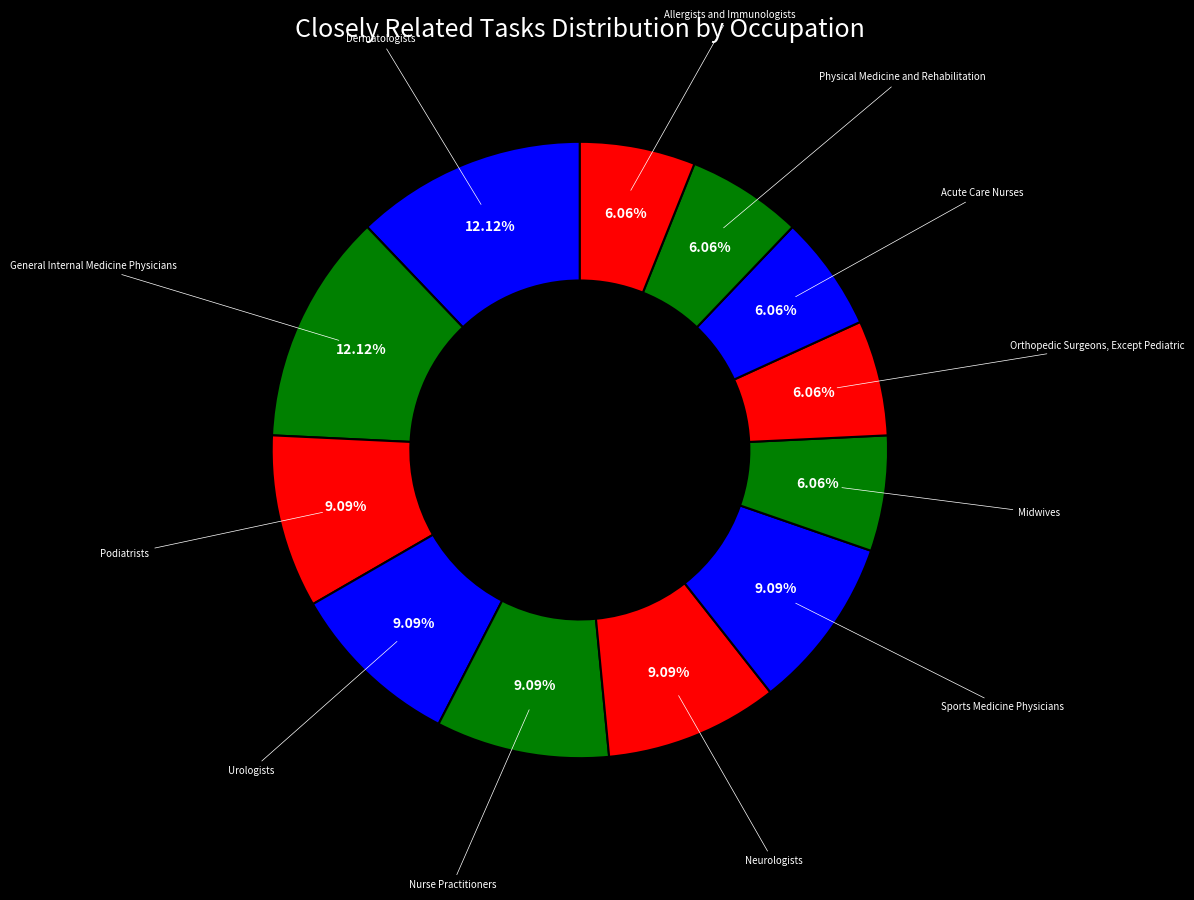

Count the number of slices in the pie.

12